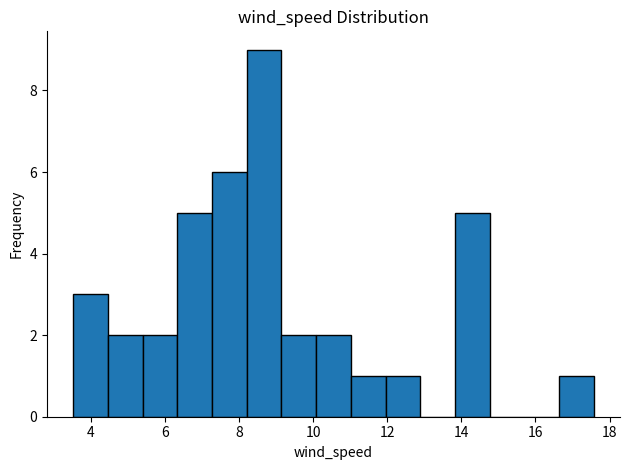

Which range on the x-axis has the tallest bar?

8.2 to 9.2